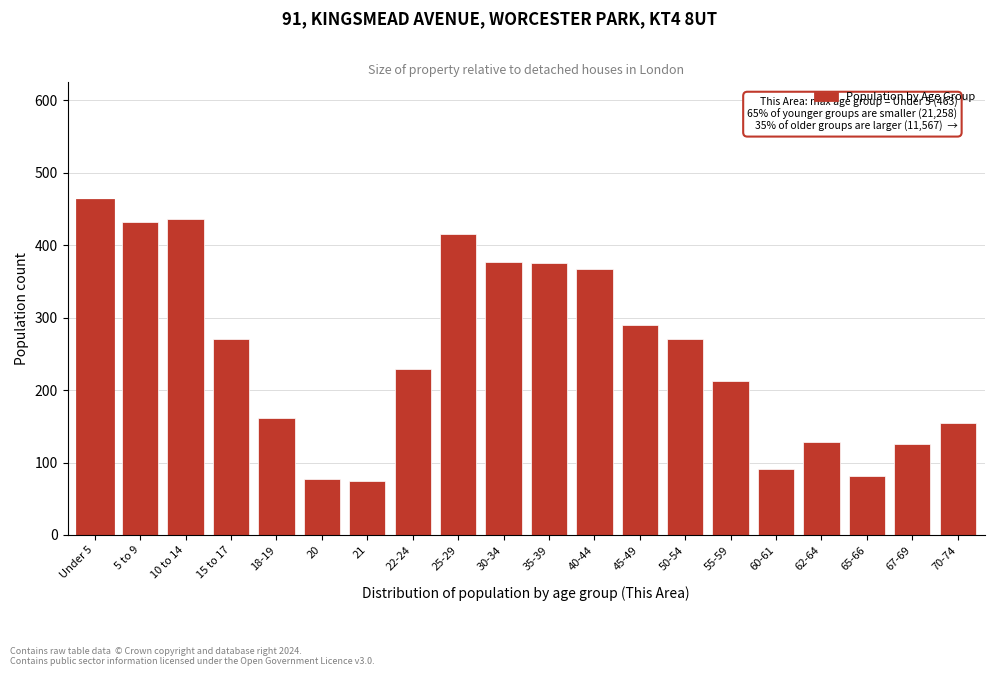

Is it true that the value at 55-59 is 335?

False